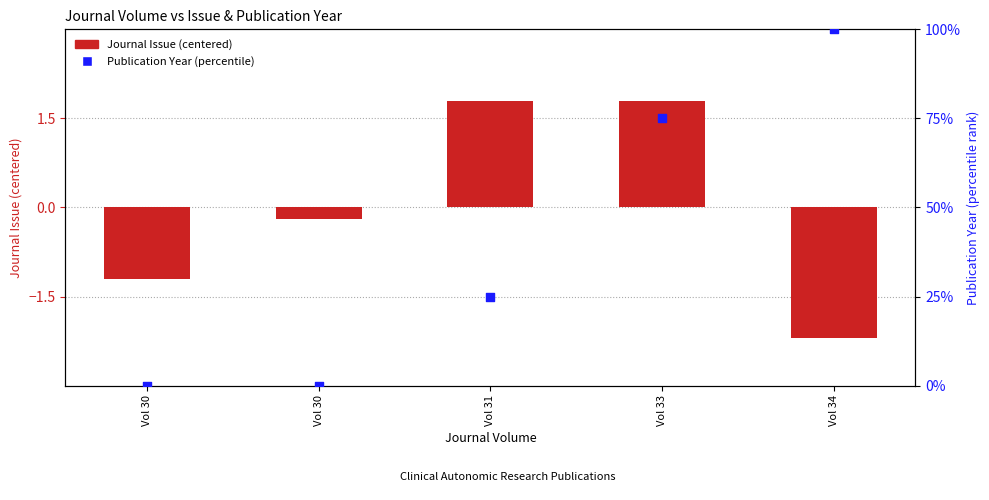

What is the total value across all series at Vol 31?

26.8